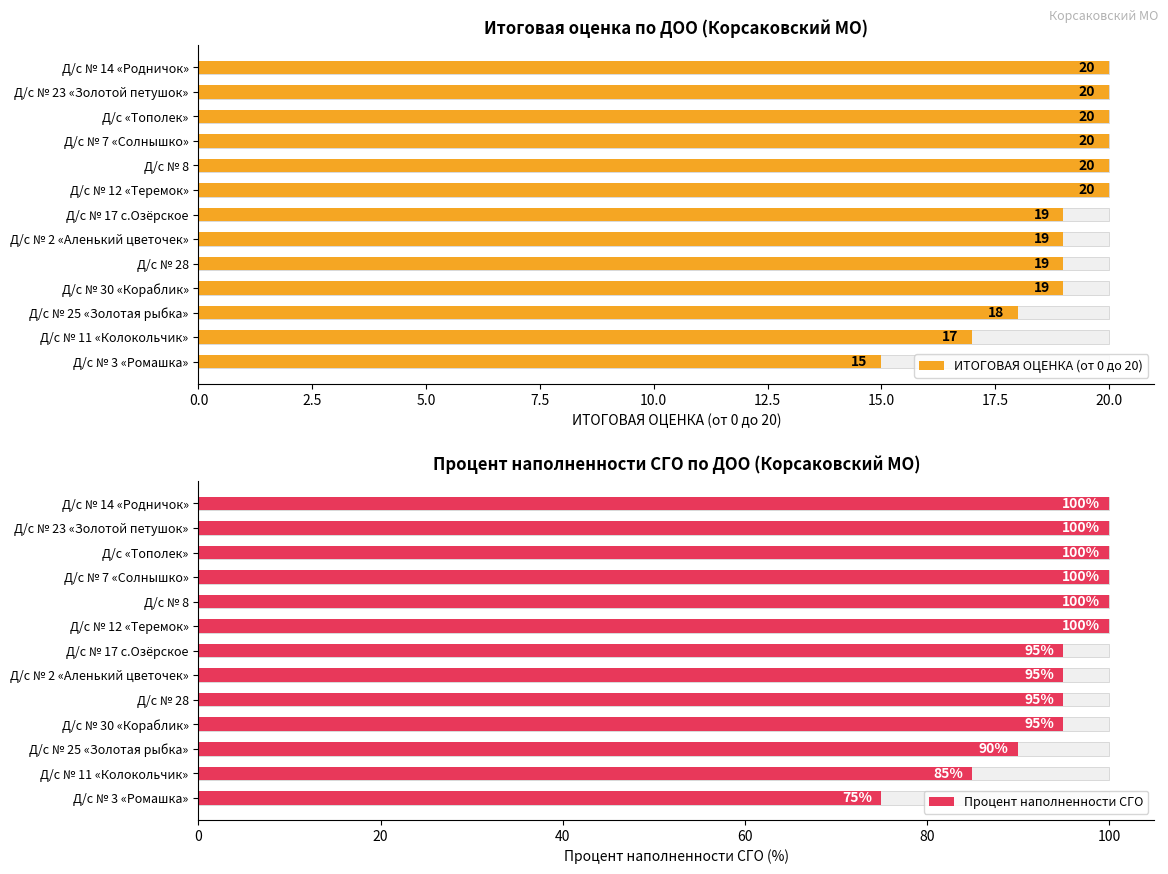

The value of ИТОГОВАЯ ОЦЕНКА (от 0 до 20) at Д/с № 11 «Колокольчик» is 17. True or false?

True